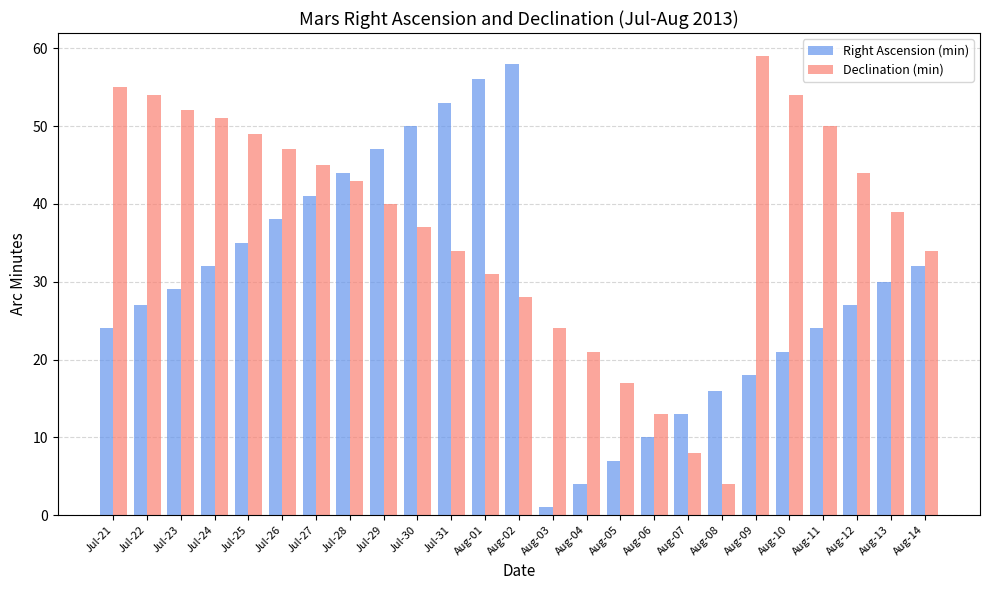

Rank the series by their maximum value, from lowest to highest.

Right Ascension (min), Declination (min)